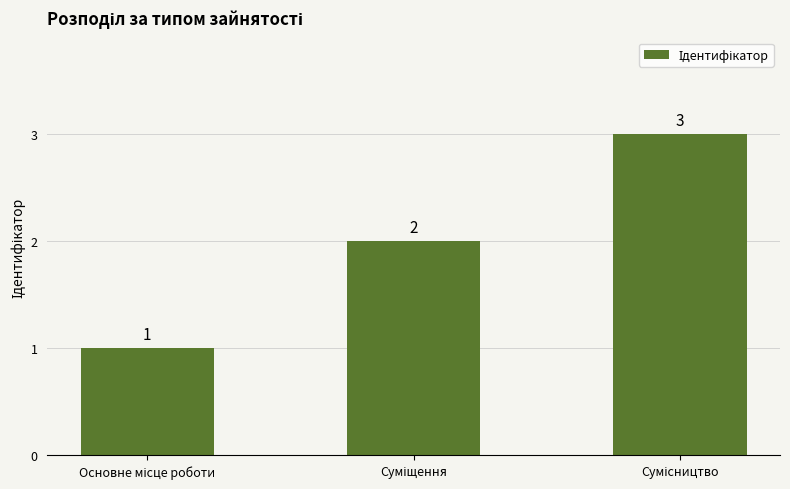

What is the maximum value shown in the chart?

3